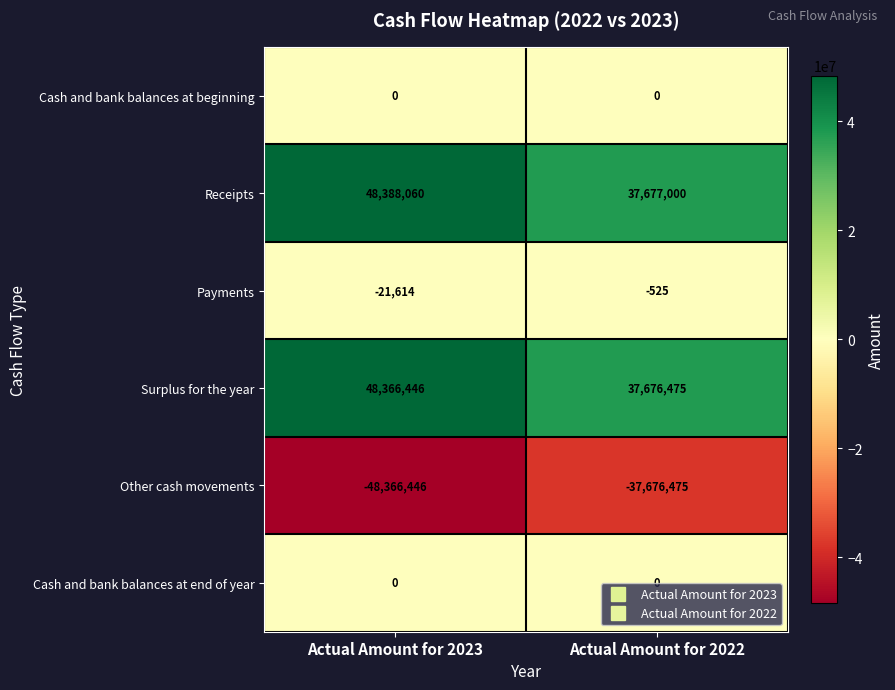

Which label corresponds to the largest value in the chart?

Actual Amount for 2023